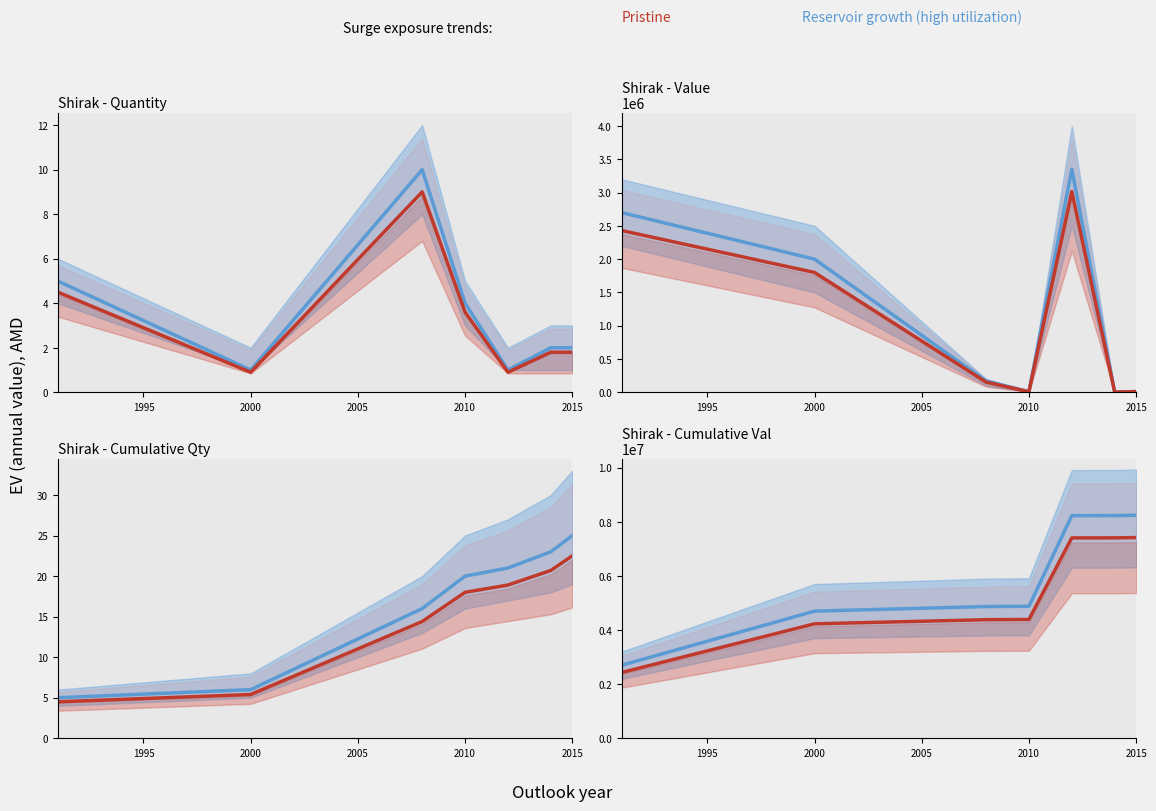

Does the chart have visible grid lines?

No